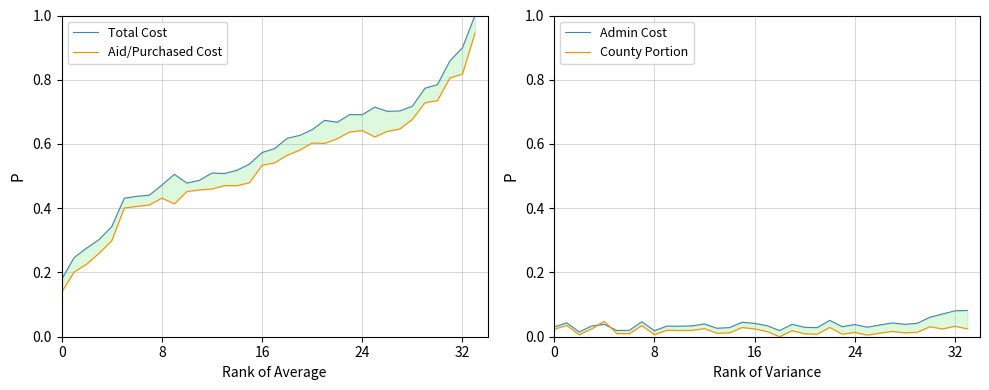

Is it true that Admin Cost equals 0.0 at 13?

False